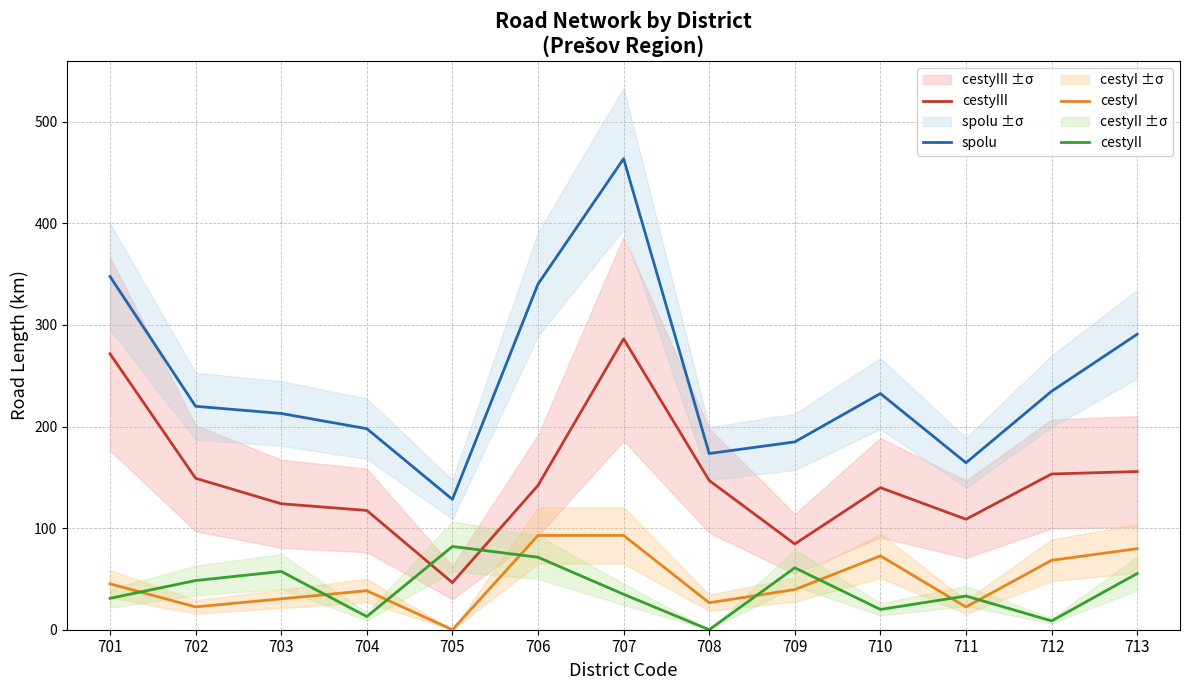

Which has a higher value, 703 or 711?

703